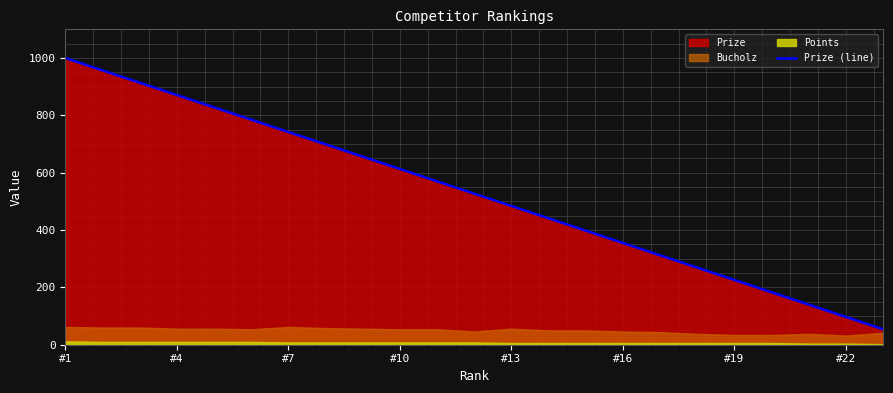

The value of Prize (line) at #7 is 274. True or false?

False